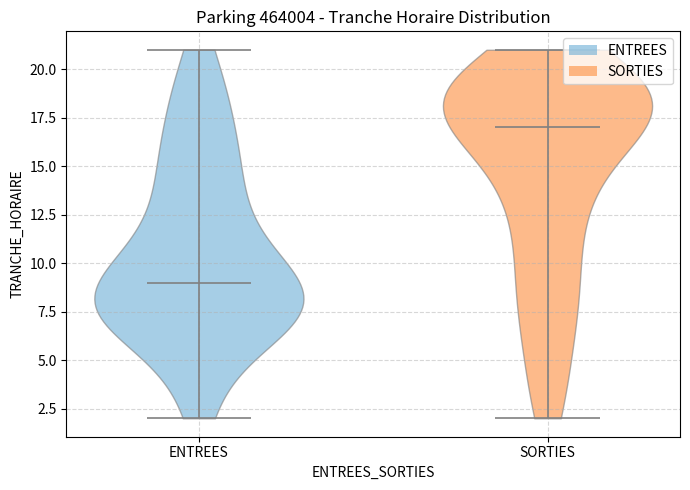

Where does the median line of the violin for SORTIES sit on the y-axis? The values are not printed on the chart, so give them approximately, as read against the axis.

17